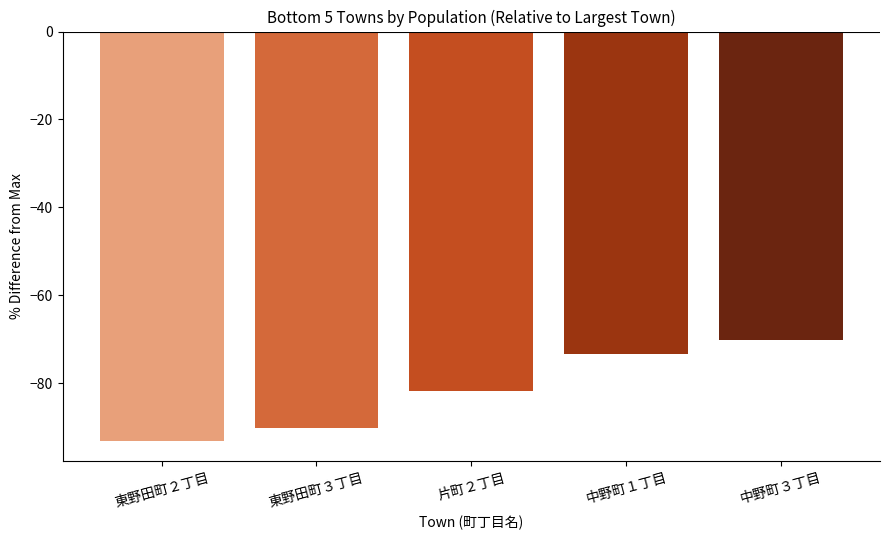

How many bars are there in total?

5